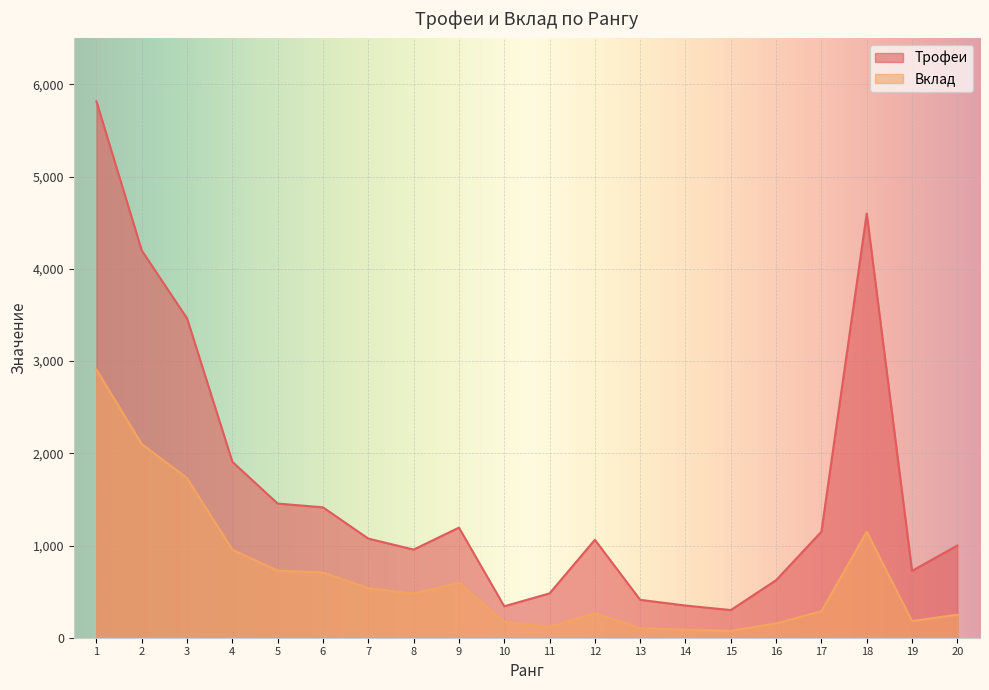

True or false: Трофеи and Вклад cross at least once.

False